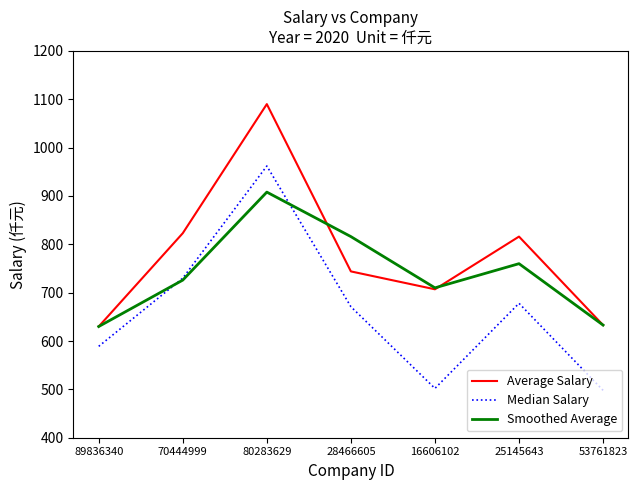

What is the maximum value for Average Salary?

1090